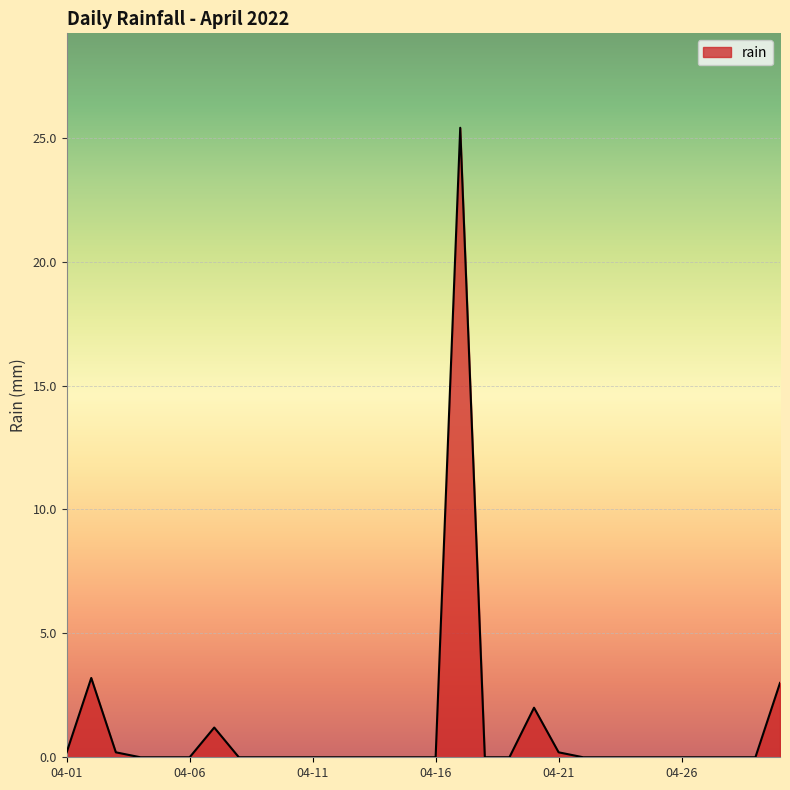

Reading left to right, transcribe all the data shown in this chart.

0.2	3.2	0.2	0.0	0.0	0.0	1.2	0.0	0.0	0.0	0.0	0.0	0.0	0.0	0.0	0.0	25.4	0.0	0.0	2.0	0.2	0.0	0.0	0.0	0.0	0.0	0.0	0.0	0.0	3.0